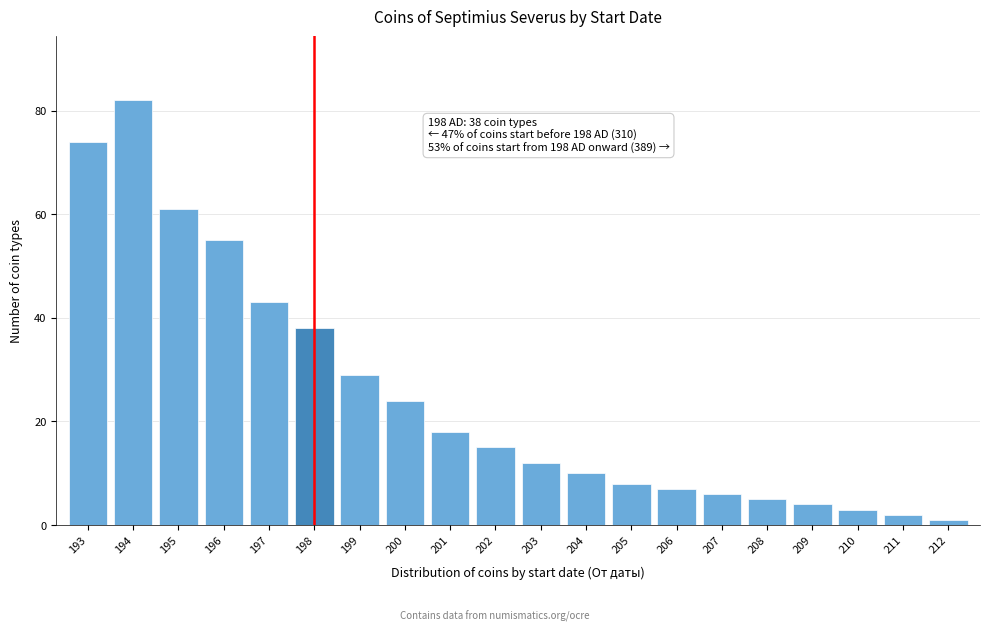

Reading right to left, transcribe all the data shown in this chart.

1	2	3	4	5	6	7	8	10	12	15	18	24	29	38	43	55	61	82	74